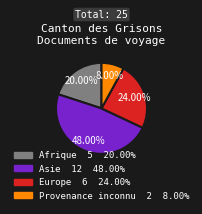

Does Afrique represent more than half of the total?

No